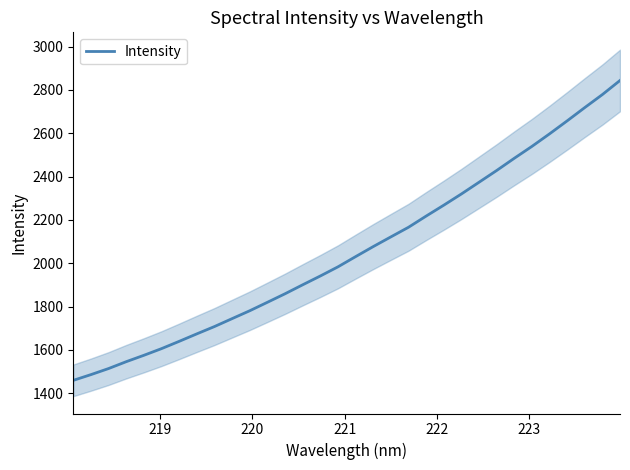

What is the maximum value for Intensity?

2843.6